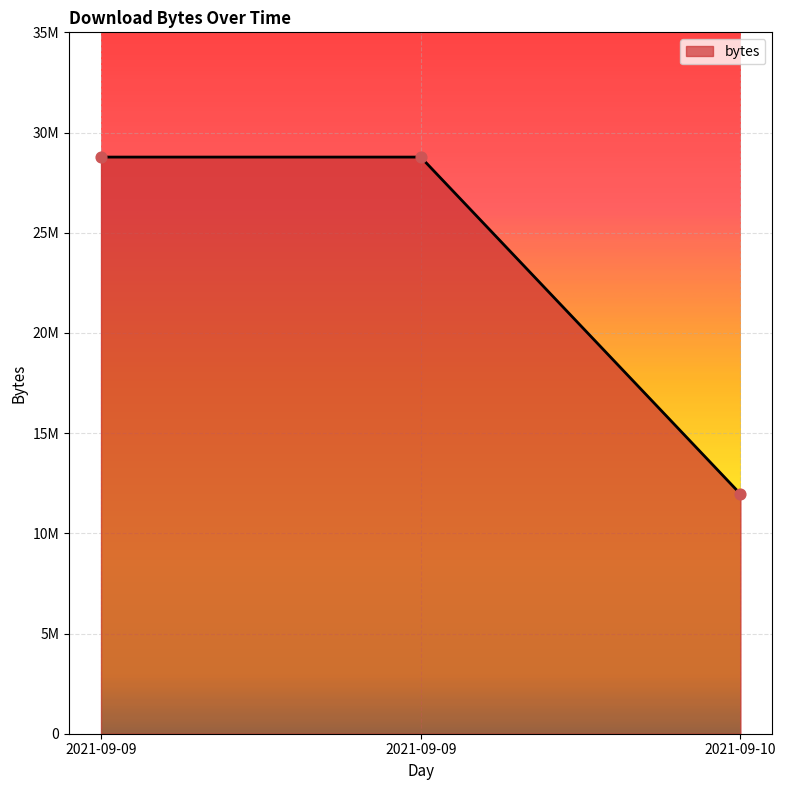

What is the ratio of the value at 2021-09-09 to the value at 2021-09-10?

2.4